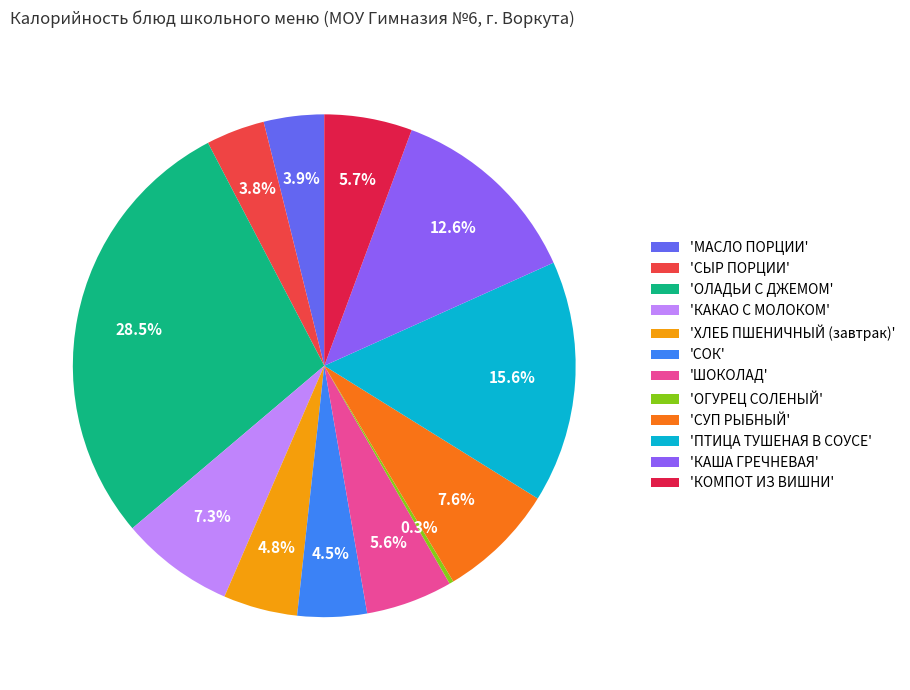

Between 'ПТИЦА ТУШЕНАЯ В СОУСЕ' and 'СОК', which is larger?

'ПТИЦА ТУШЕНАЯ В СОУСЕ'